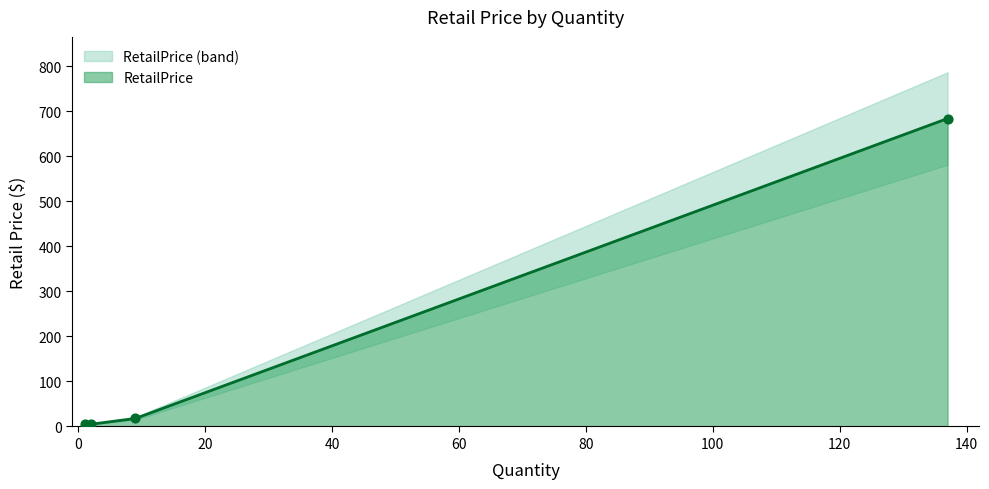

Which has a higher value, 2 or 137?

137